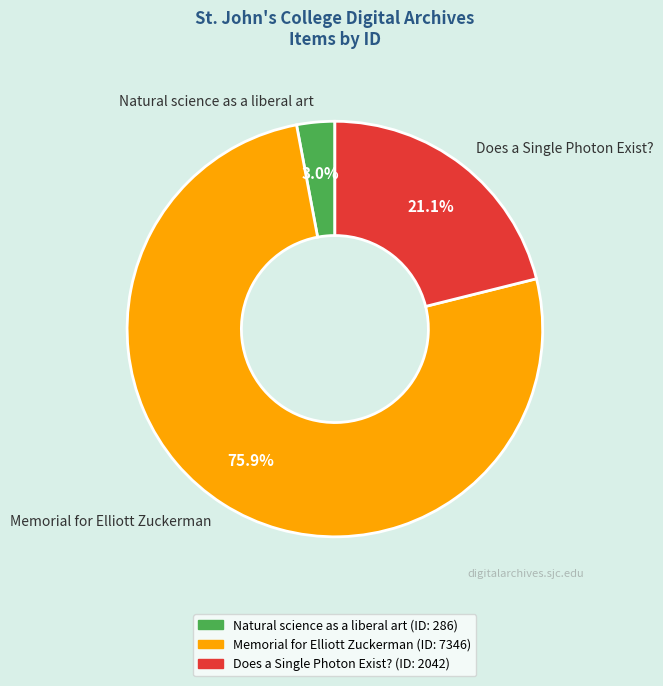

To the nearest percent, what portion does Does a Single Photon Exist? represent?

21%